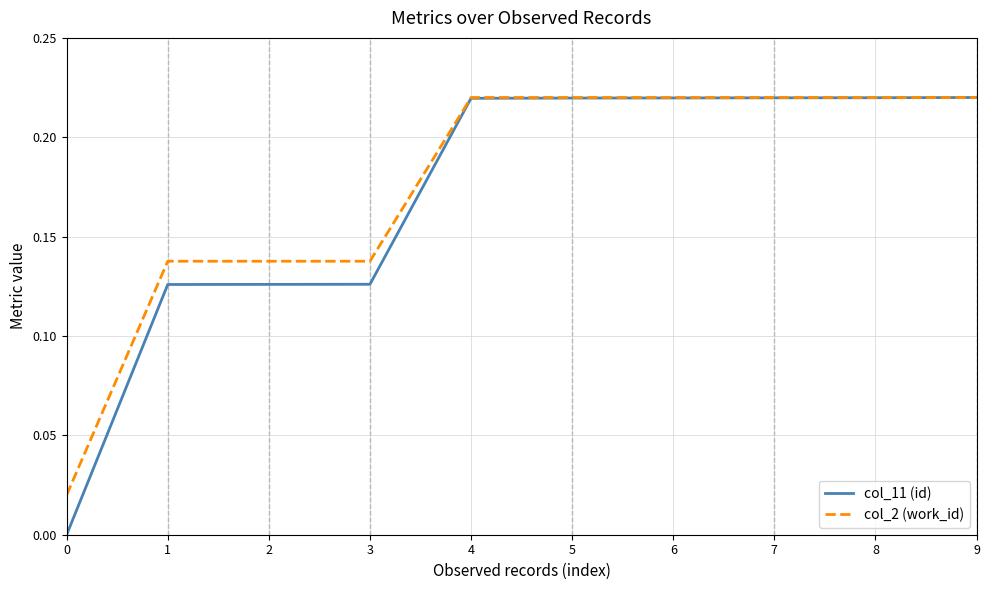

Is it true that col_2 (work_id) equals 0.2 at 2?

False